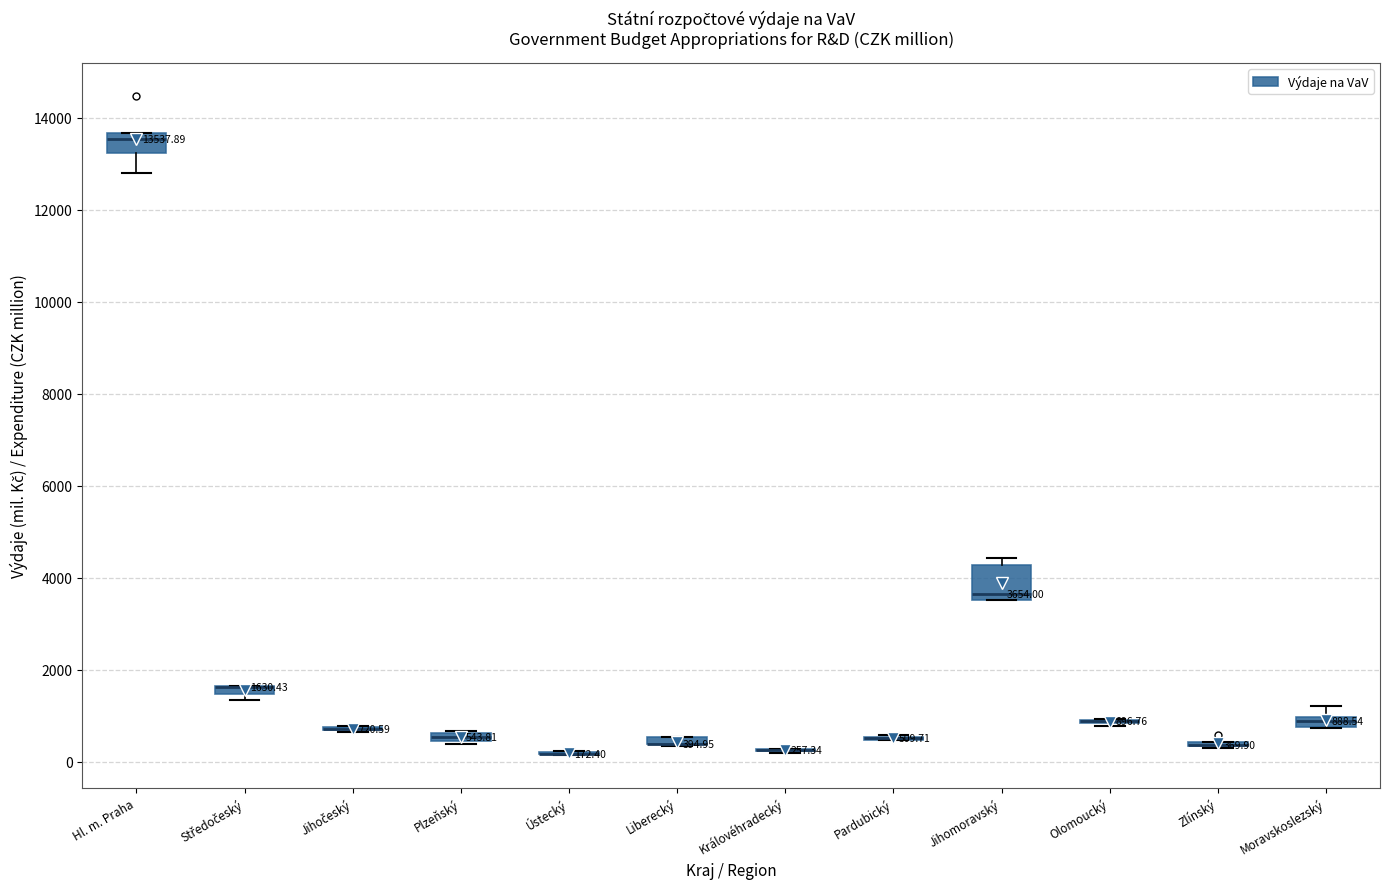

Which box is the tallest, from its lower edge to its upper edge?

Jihomoravský